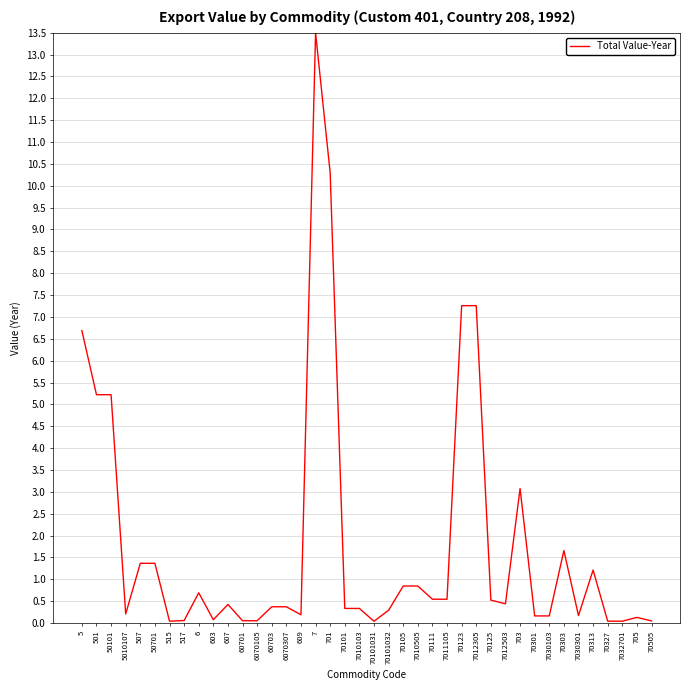

Is this an area chart (filled region under the line)?

No